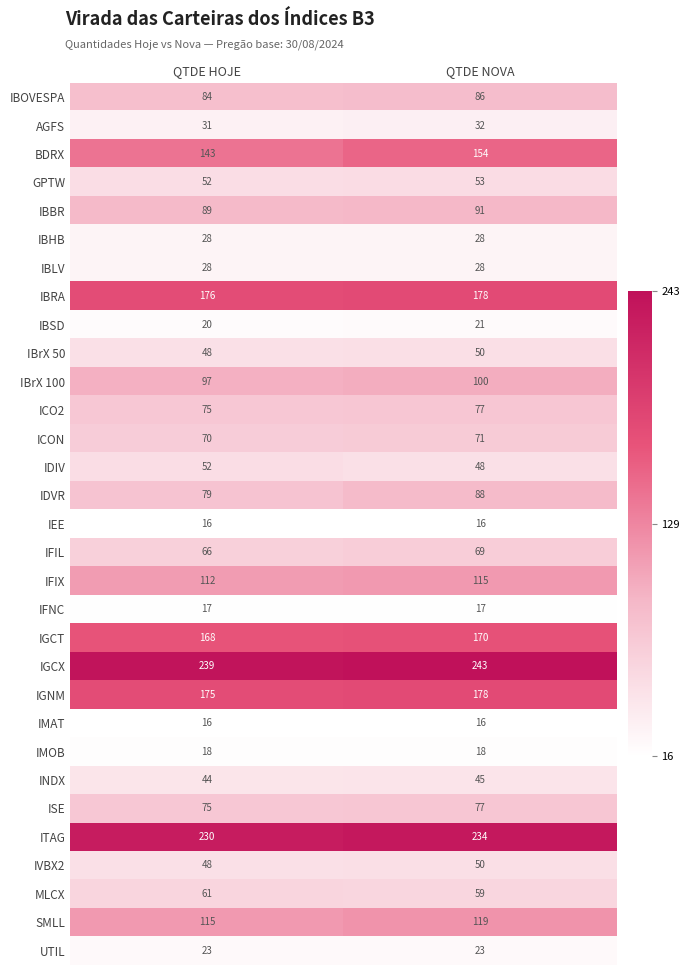

At which category is the sum across all series the highest?

QTDE NOVA